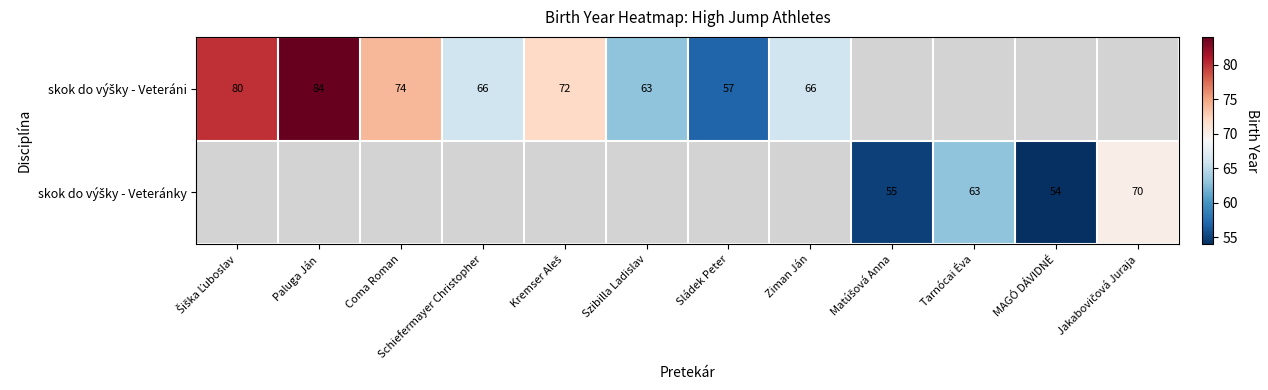

How many positive values does the skok do výšky - Veteráni series have?

8